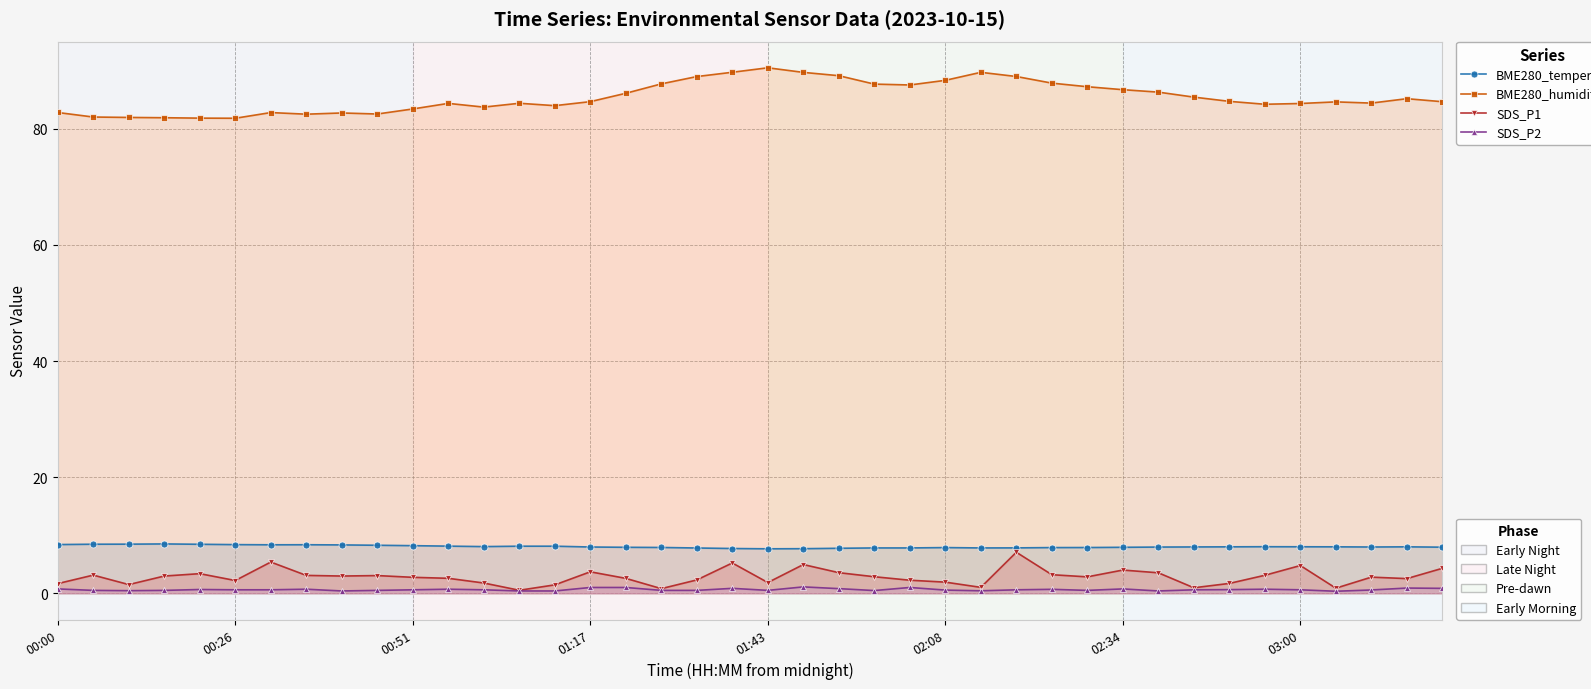

How many categories are shown in the chart?

40